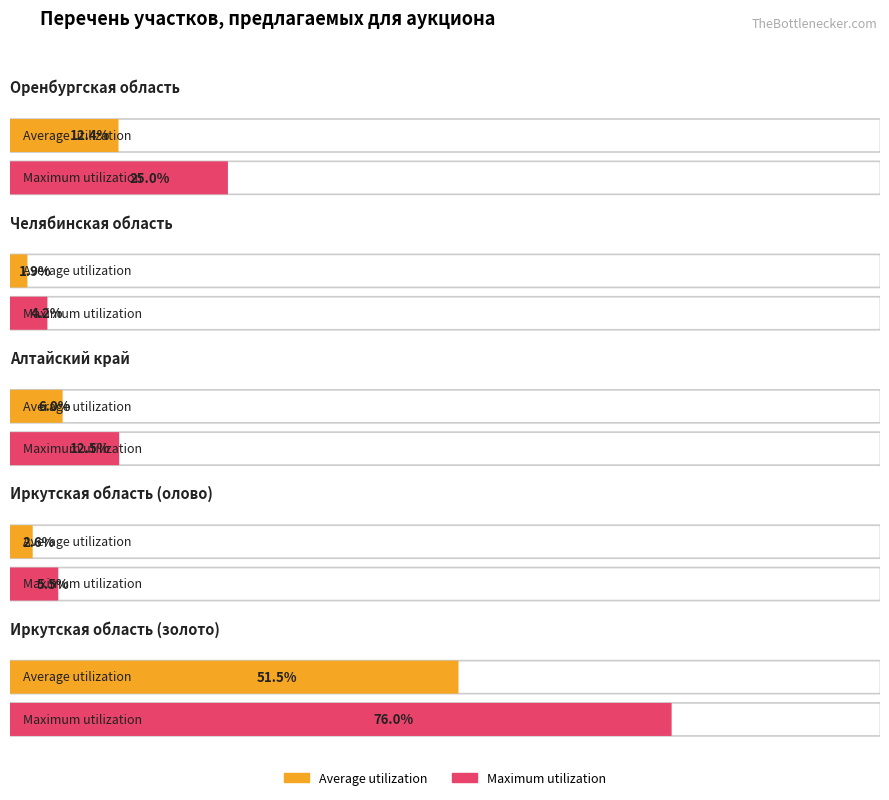

Between Иркутская область (олово) and Алтайский край, which is larger?

Алтайский край